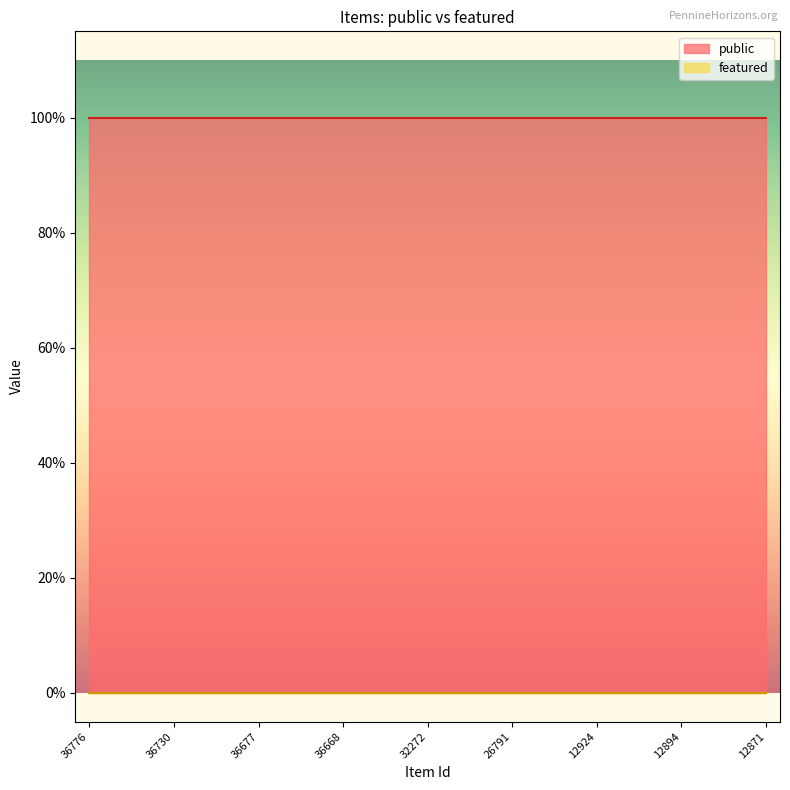

What is the maximum value shown in the chart?

1